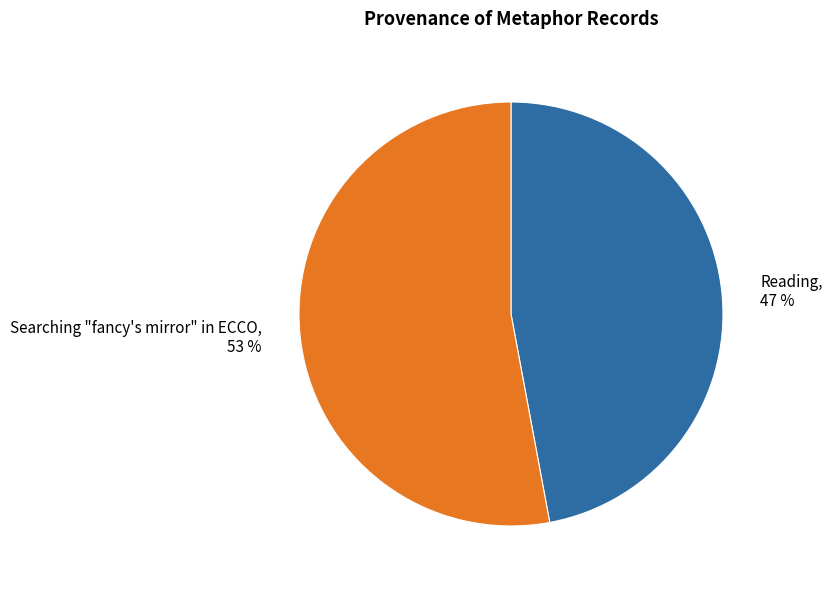

Which slice is the smallest?

Reading